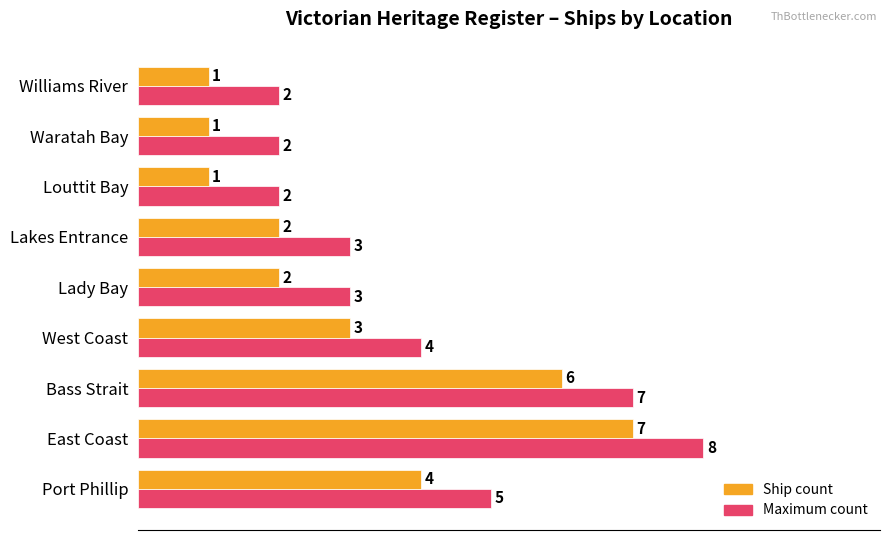

Which category has the highest value across all series?

East Coast